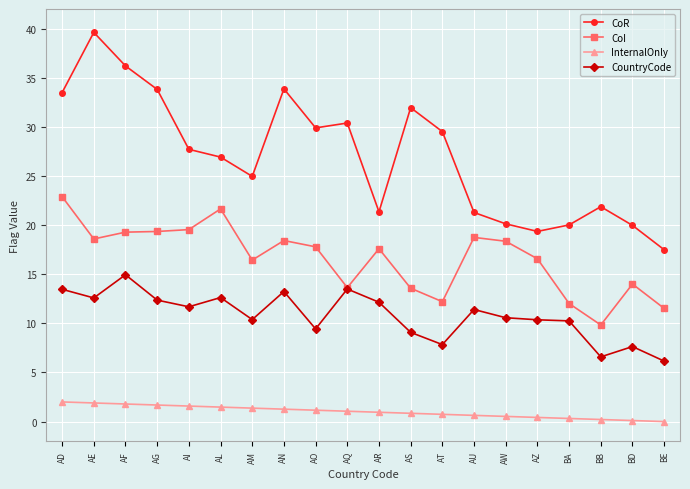

Is the value of CountryCode at AF greater than the value of InternalOnly at AI?

Yes